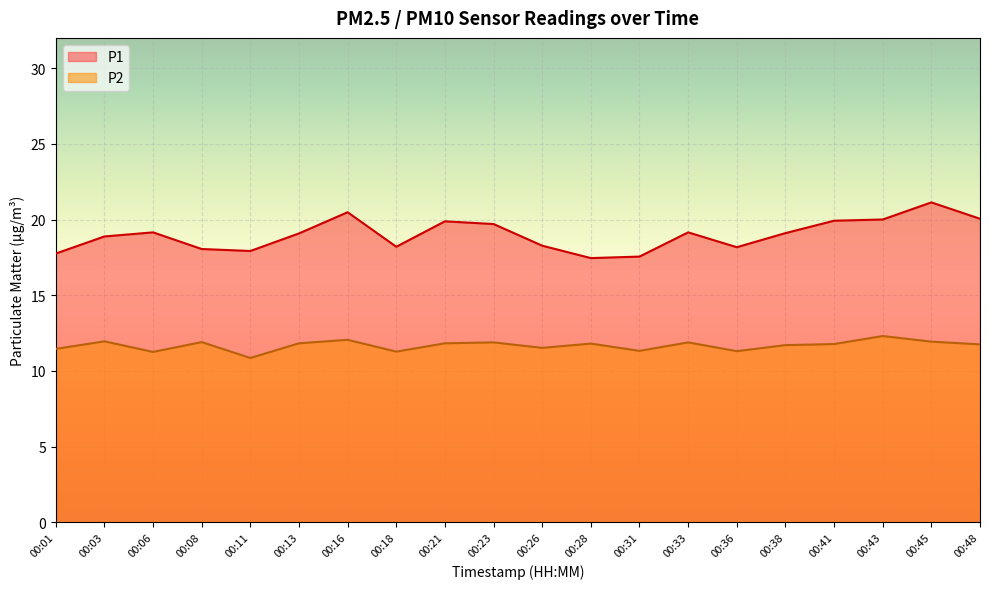

What is the average value of the P2 series?

11.7